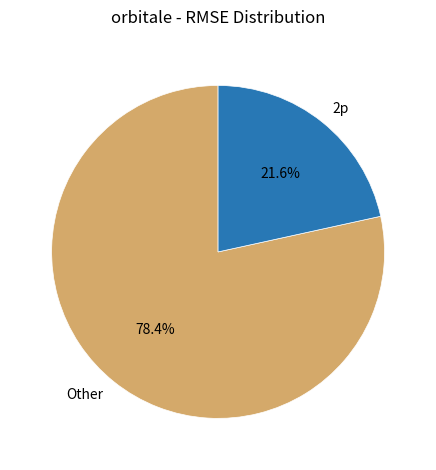

Count the number of slices in the pie.

2